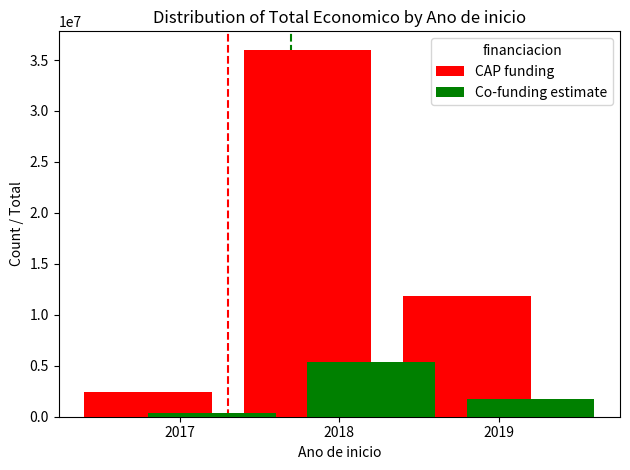

How many data points in Co-funding estimate are above 1773916?

2